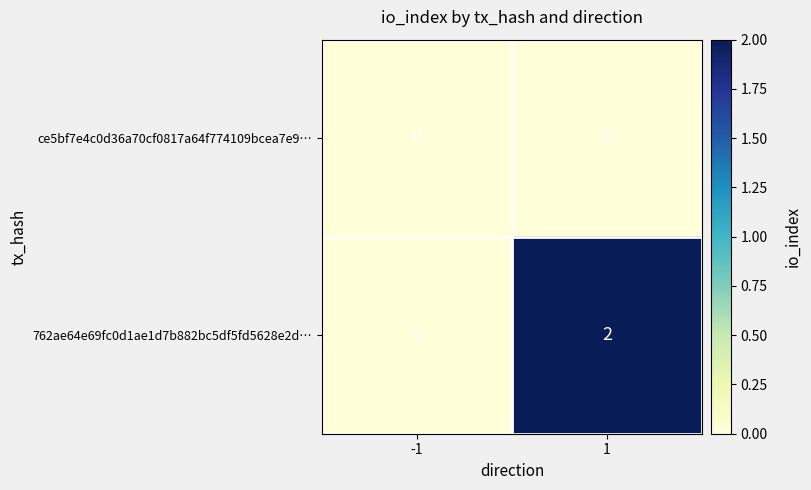

List the series in order of their overall mean, lowest first.

ce5bf7e4c0d36a70cf0817a64f774109bcea7e9…, 762ae64e69fc0d1ae1d7b882bc5df5fd5628e2d…